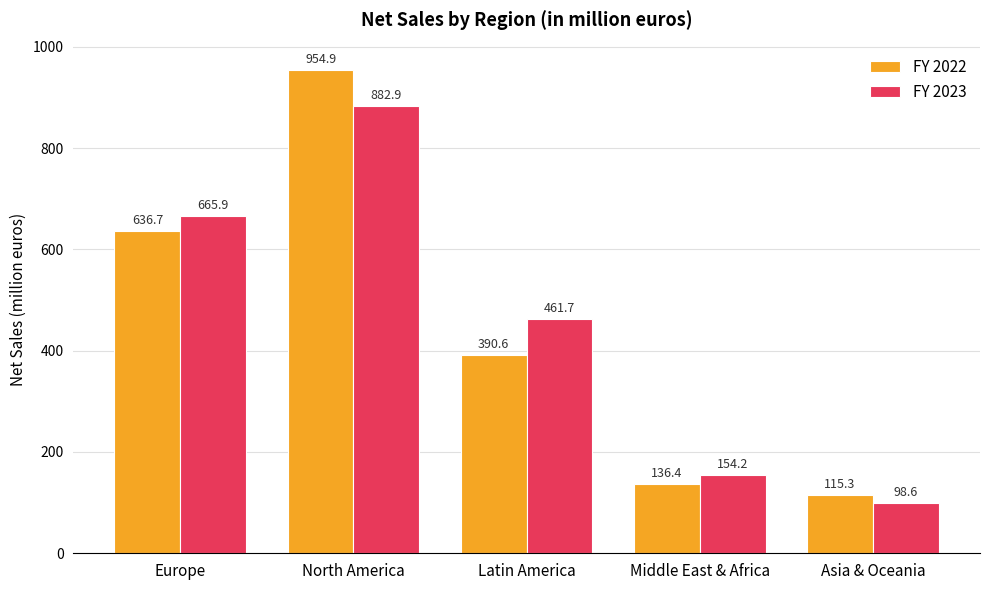

What is the difference between the second highest and second lowest values in the FY 2022 series?

500.3